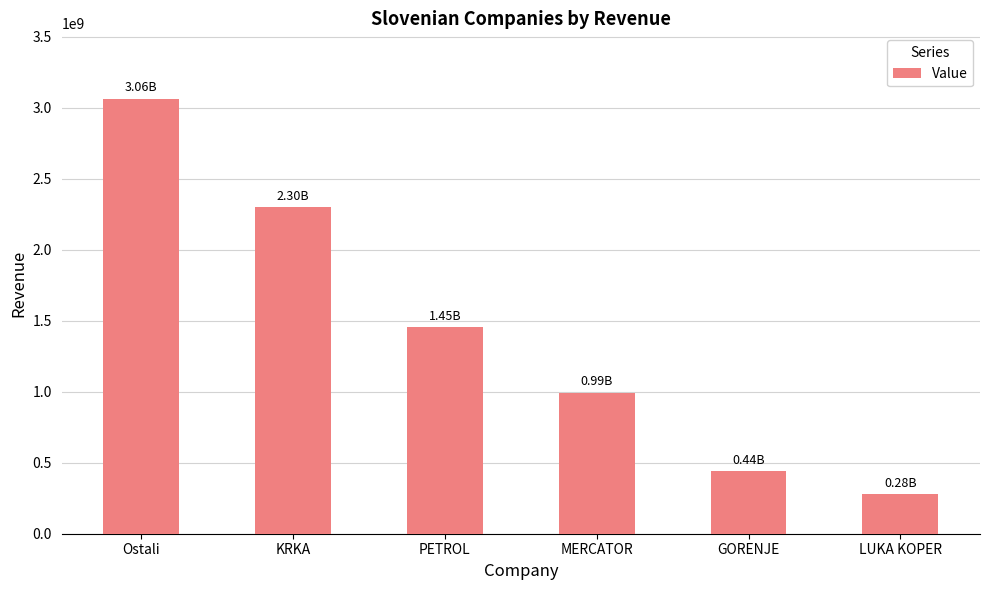

Are the bars horizontal?

No